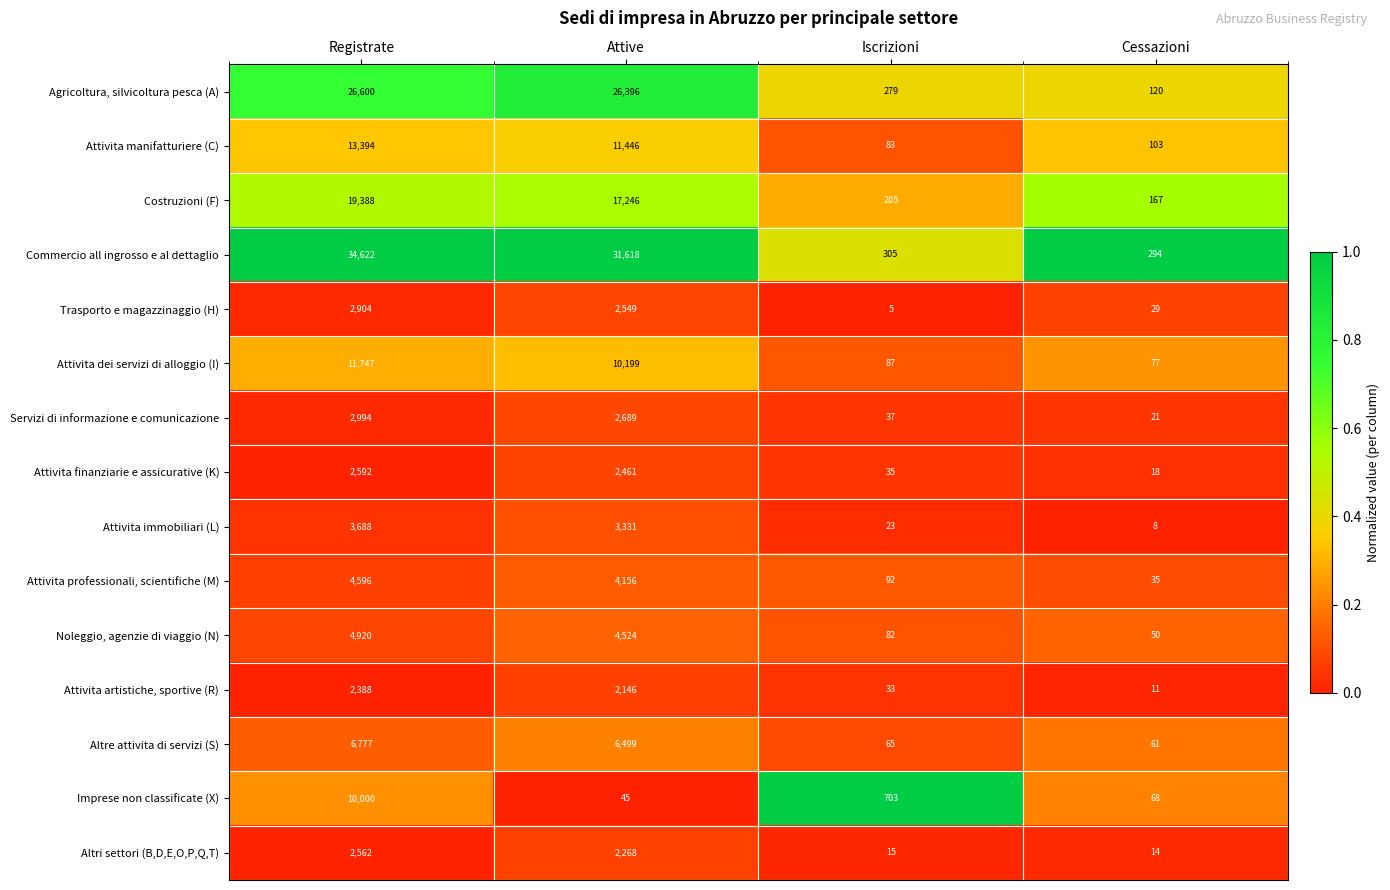

Is it true that Trasporto e magazzinaggio (H) equals 2549 at Attive?

True